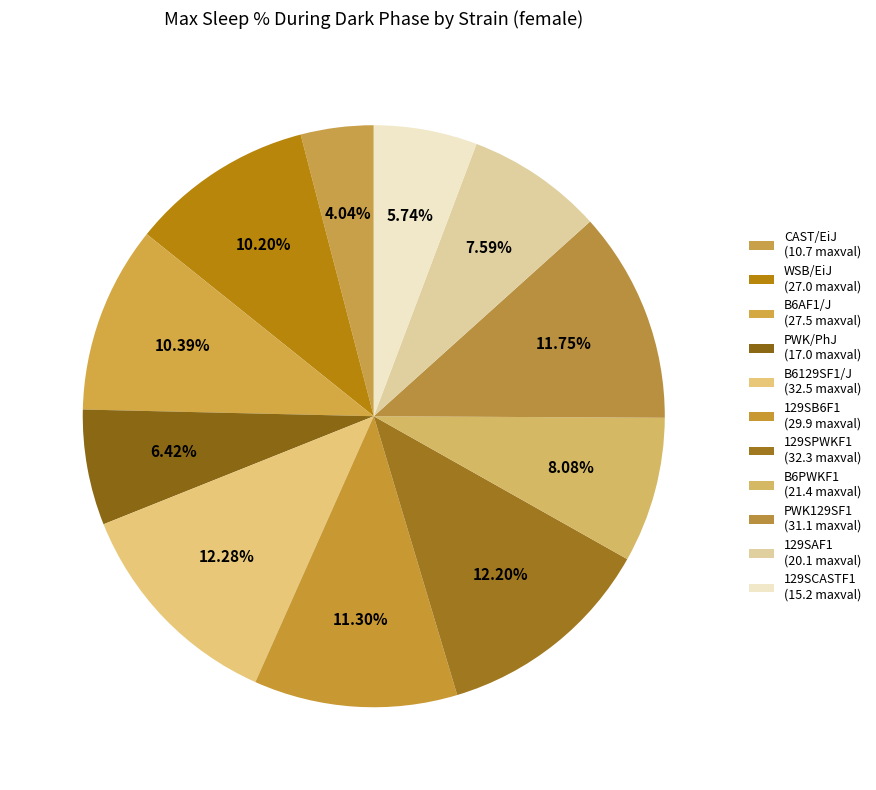

Count the number of slices in the pie.

11